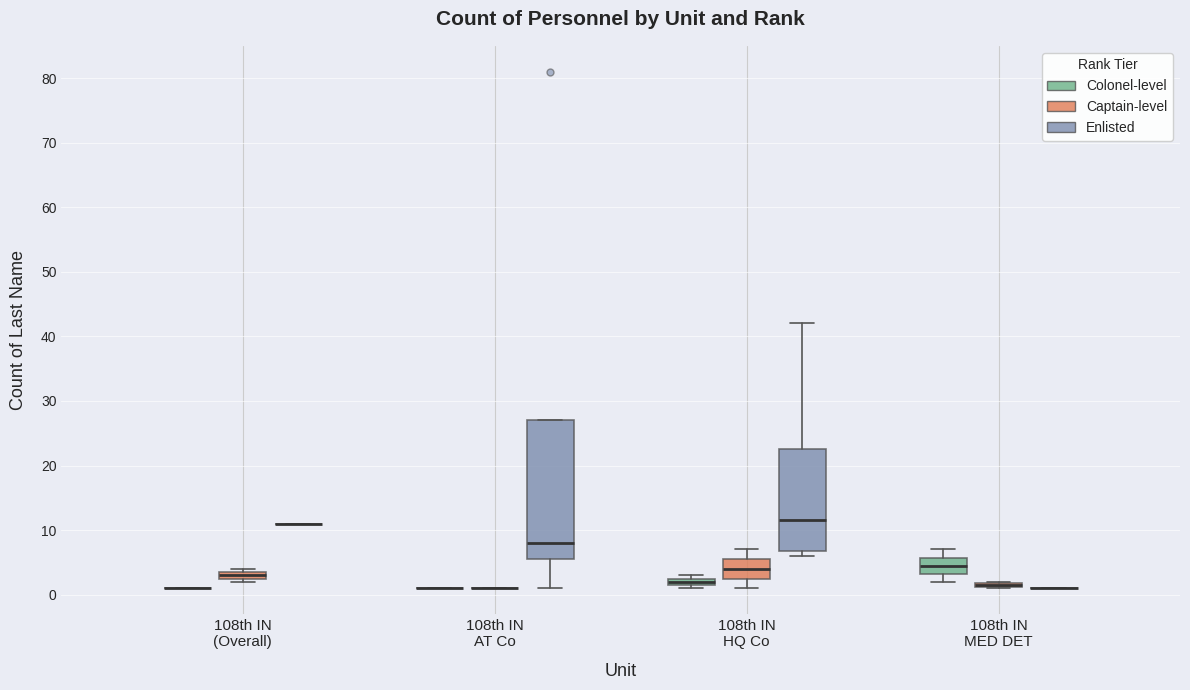

Which box is the tallest, from its lower edge to its upper edge?

108th IN AT Co (Enlisted)